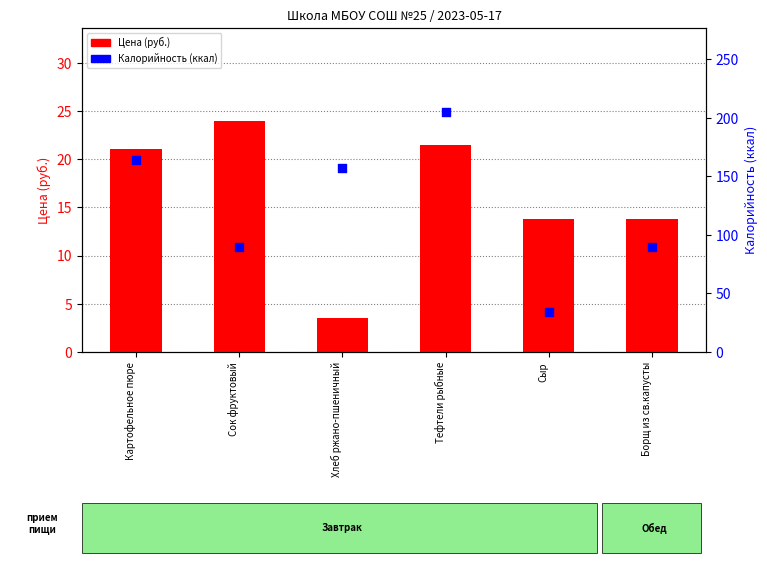

What are all the series names shown in the legend?

Цена (руб.), Калорийность (ккал)